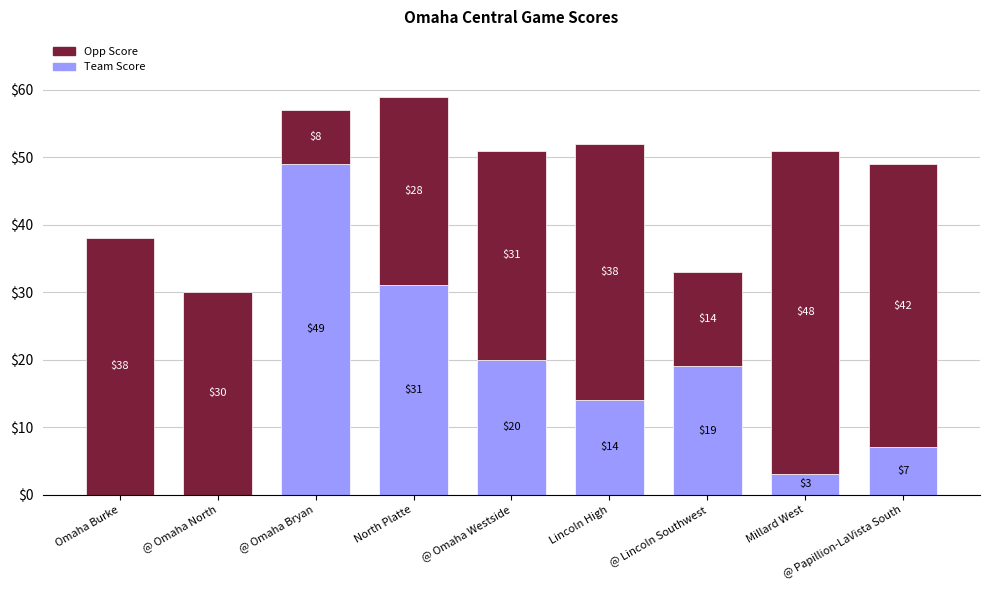

What is the sum of the Team Score values at Omaha Burke and @ Omaha Westside?

20